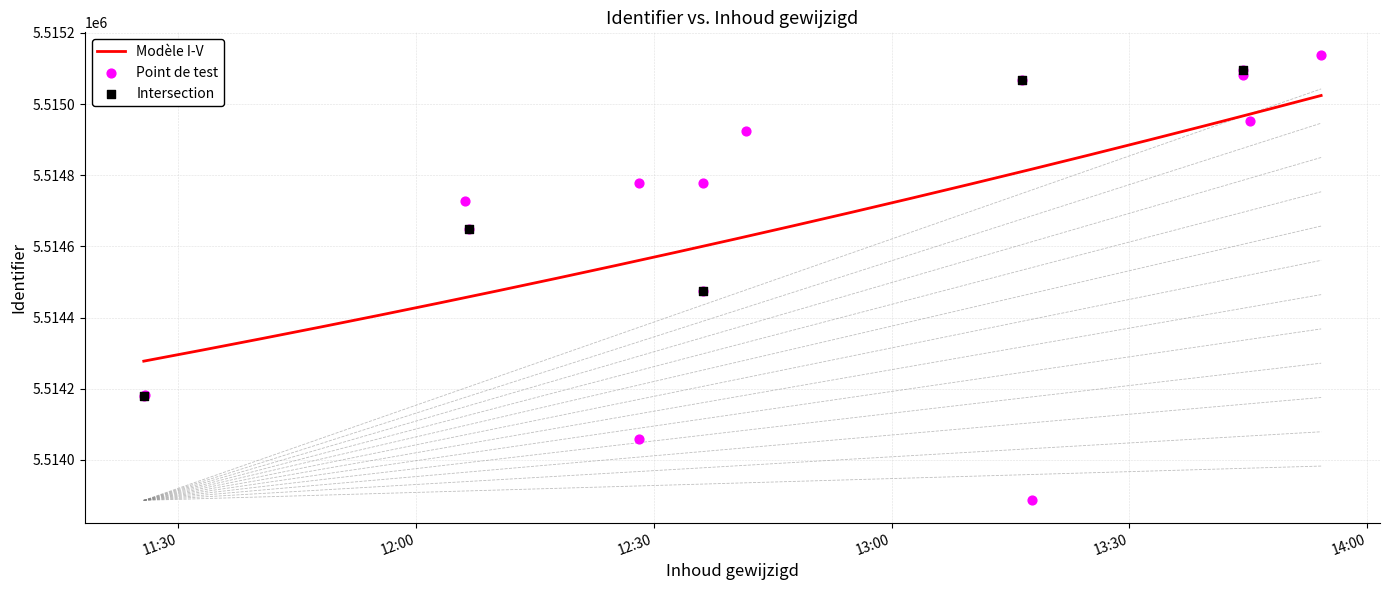

Approximately how many times larger is the value at 2019-09-19 13:54:11 compared to 2019-09-19 13:44:16?

1.0